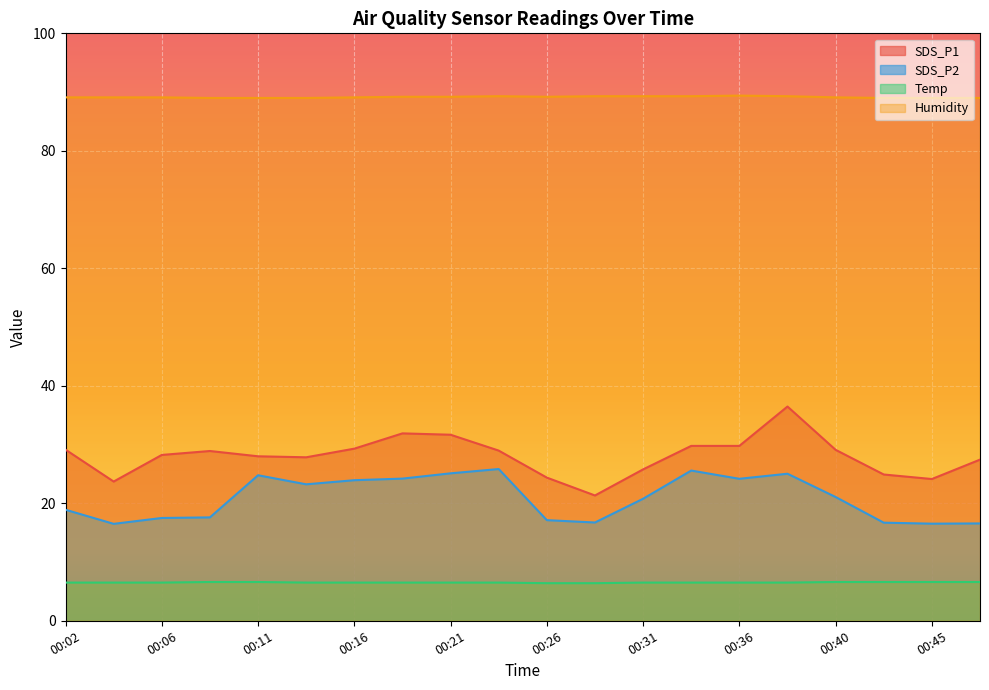

Which category has the highest value across all series?

00:36